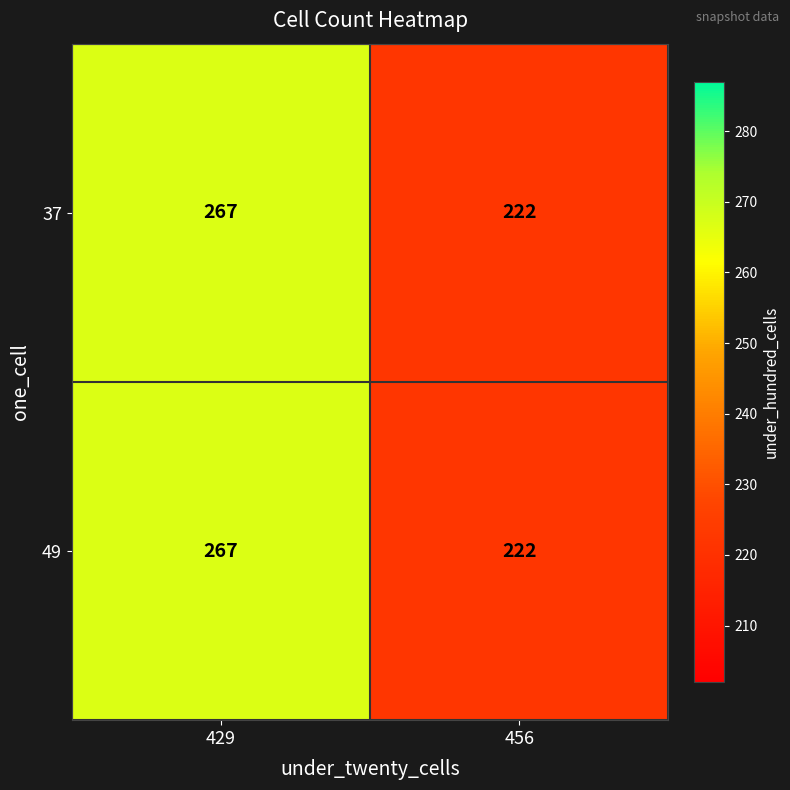

The 49 series shows 267 at 429. True or false?

True